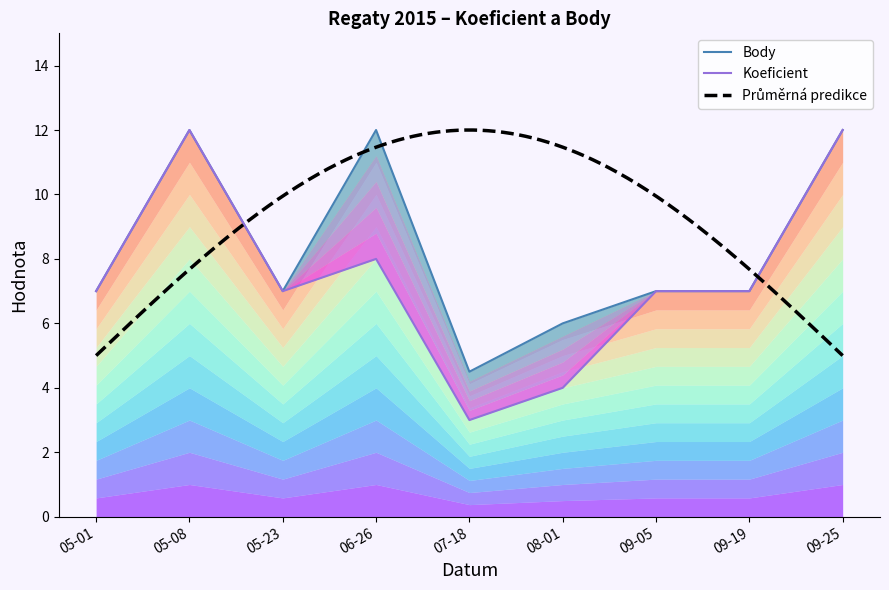

Does the chart have visible grid lines?

No